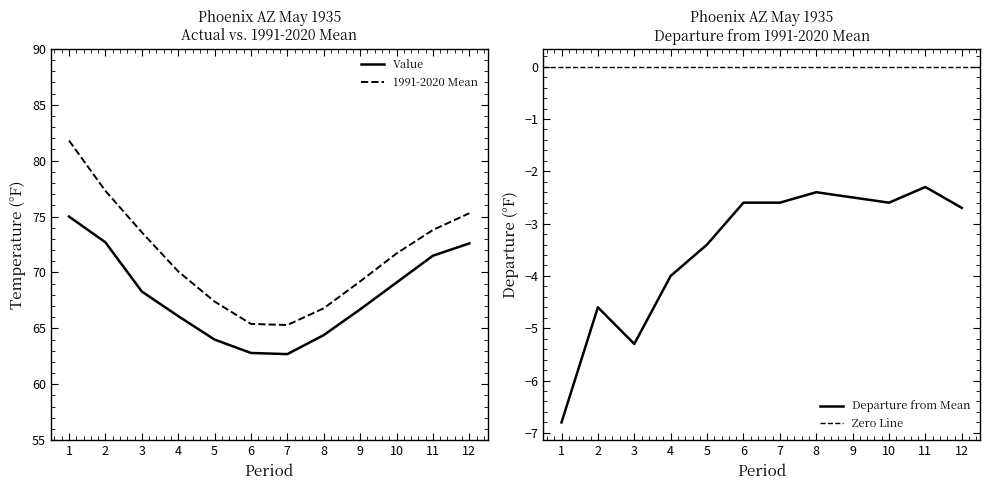

True or false: Value and 1991-2020 Mean cross at least once.

False